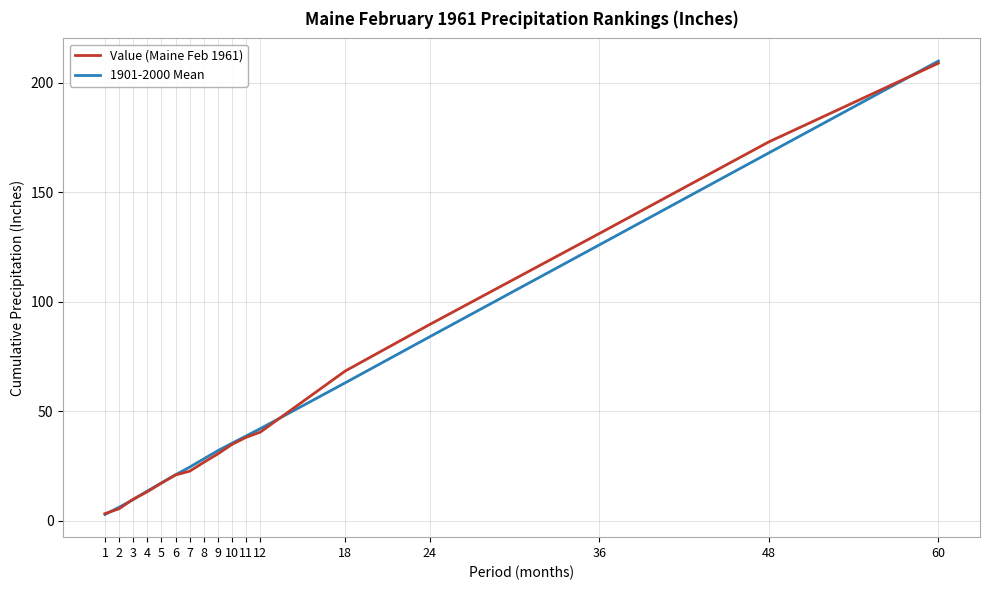

True or false: Value (Maine Feb 1961) and 1901-2000 Mean cross at least once.

True